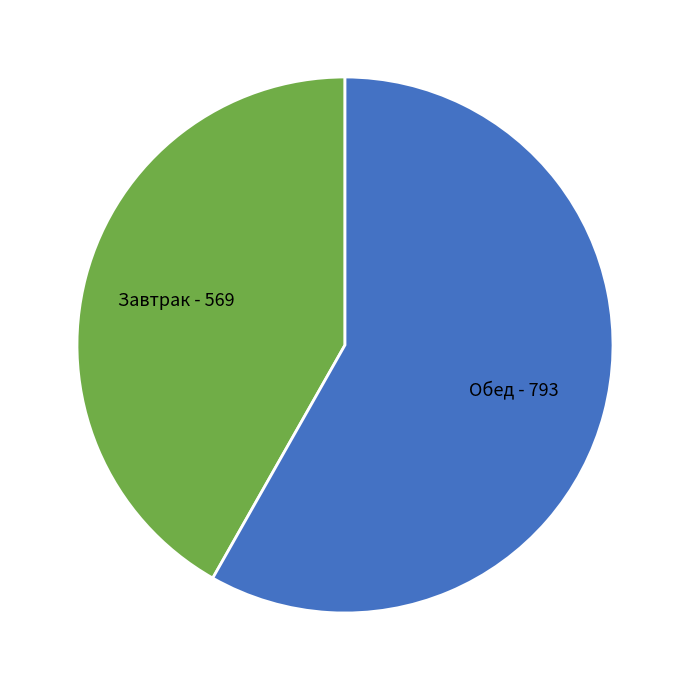

What is the majority slice?

Обед - 793